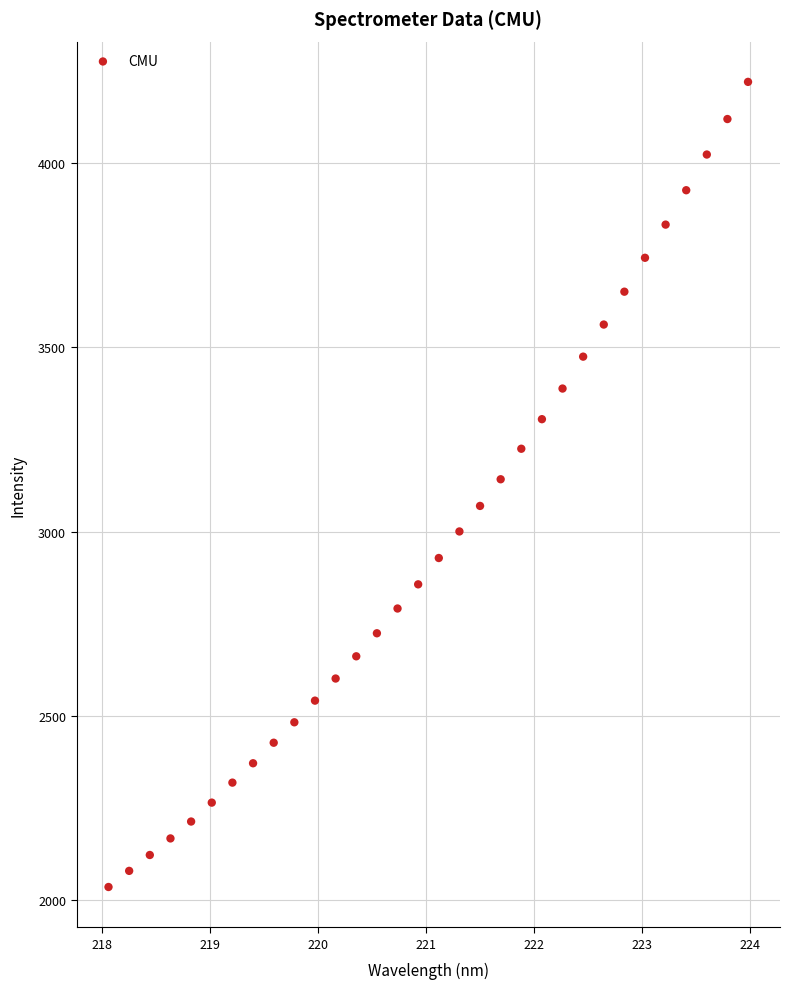

What is the range of X values (max minus min)?

5.9